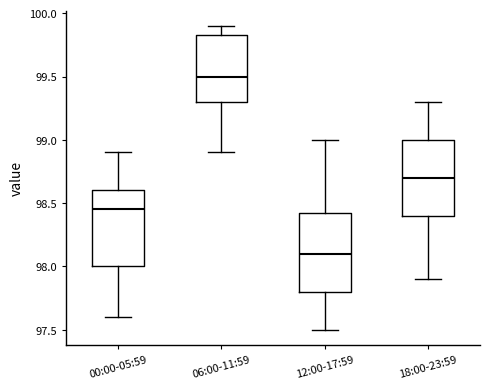

Where does the upper whisker of the box for 12:00-17:59 end on the y-axis? The values are not printed on the chart, so give them approximately, as read against the axis.

99.00